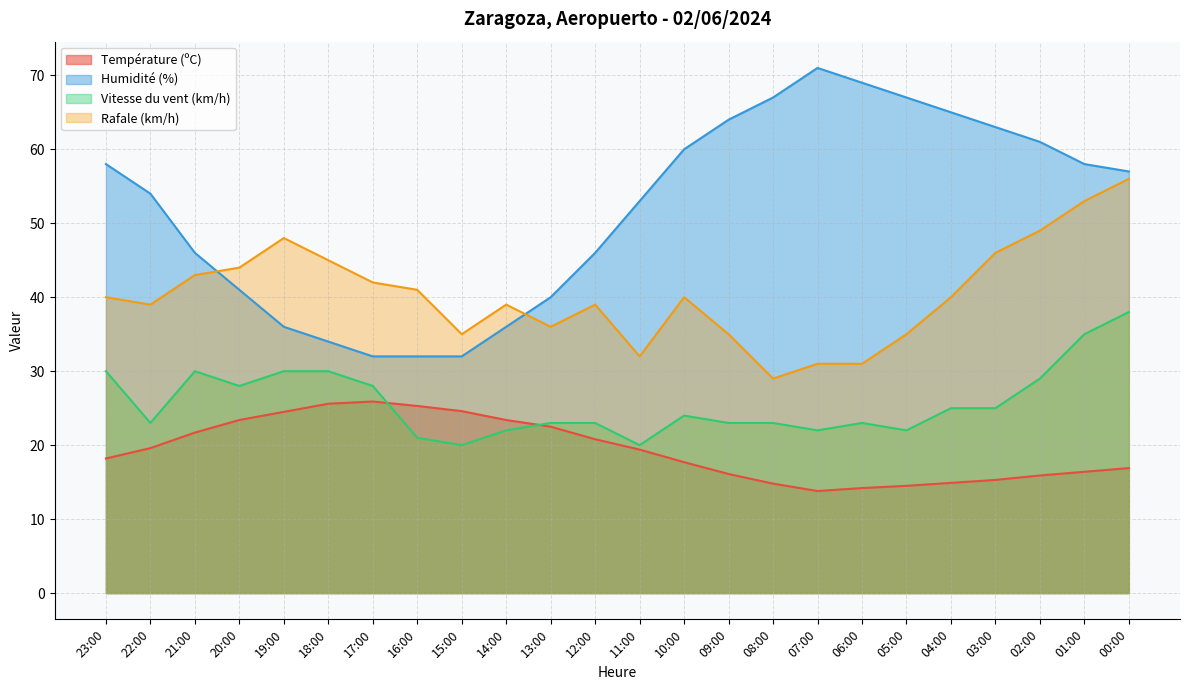

What is the label of the 17th point from the left?

07:00